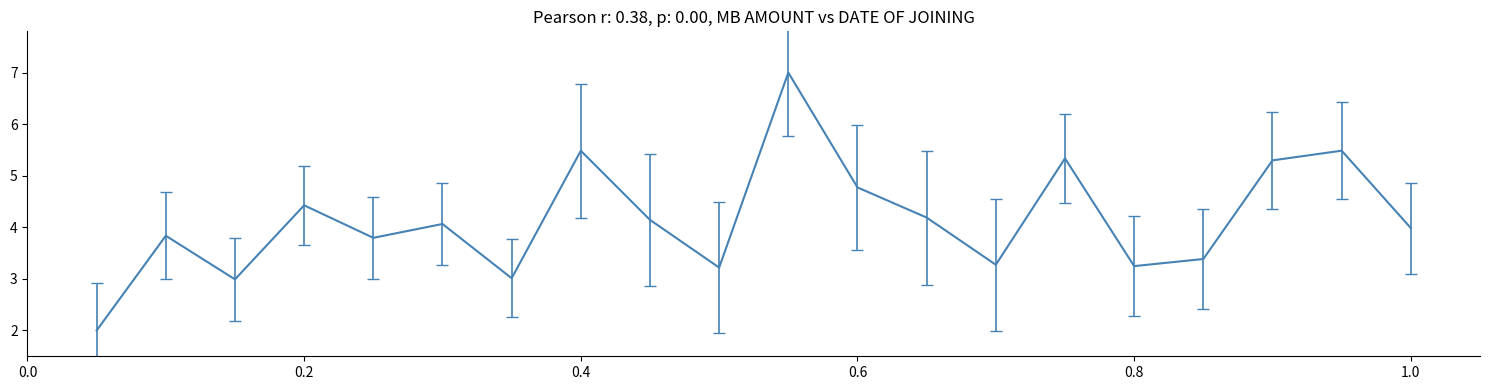

What is the maximum value shown in the chart?

7.0